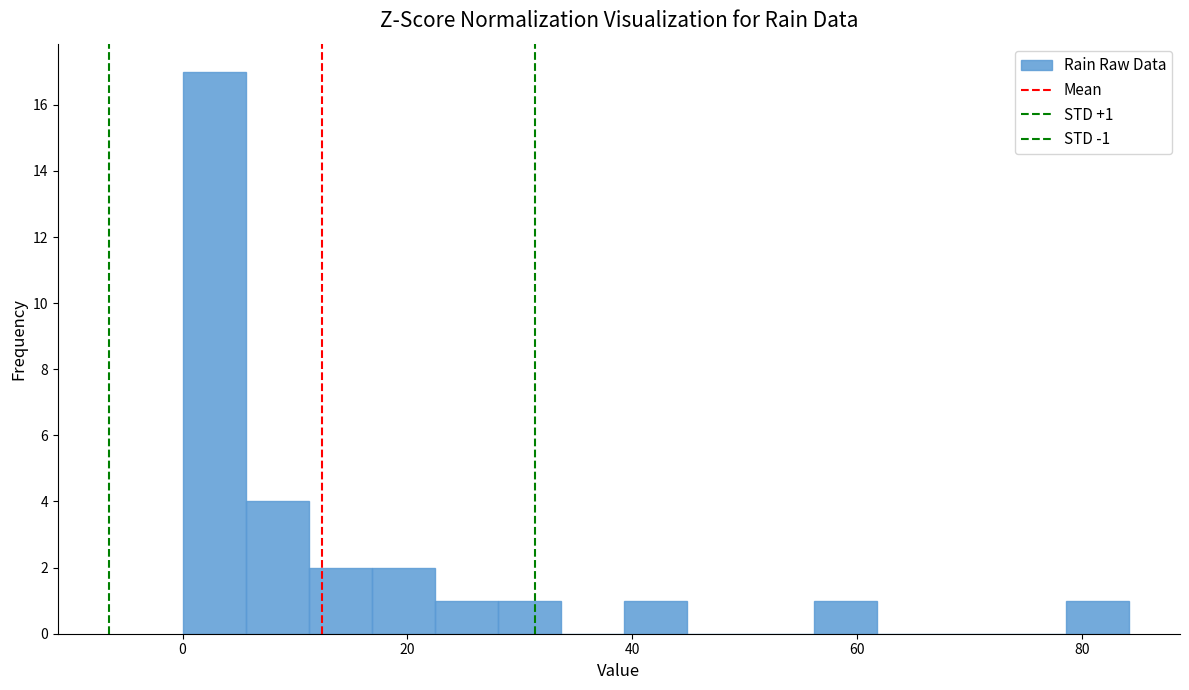

Around what value on the x-axis is the tallest bar? Give the approximate position of its centre, as read against the axis.

2